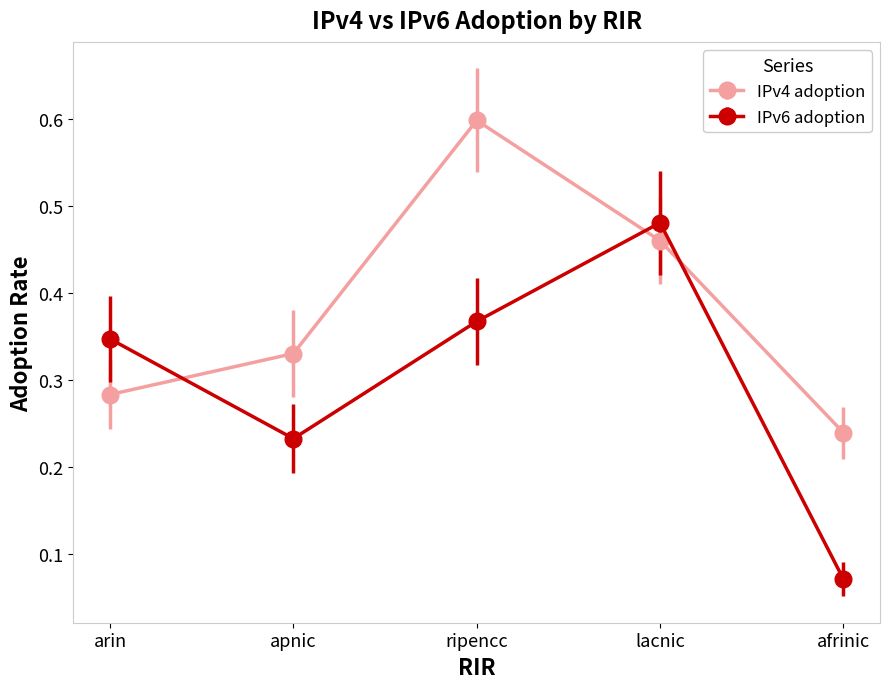

What is the sum of all IPv4 adoption values?

1.9